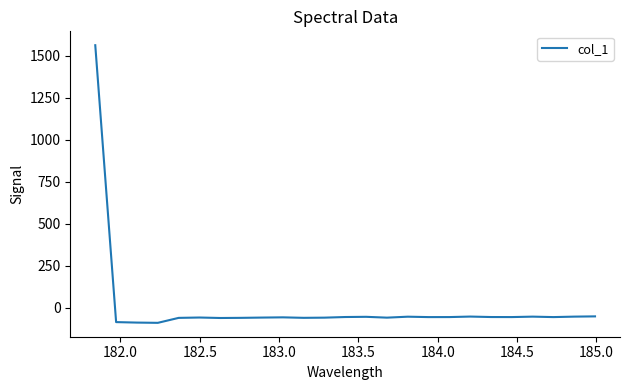

True or false: there are more than 2 points higher than both neighbors.

True